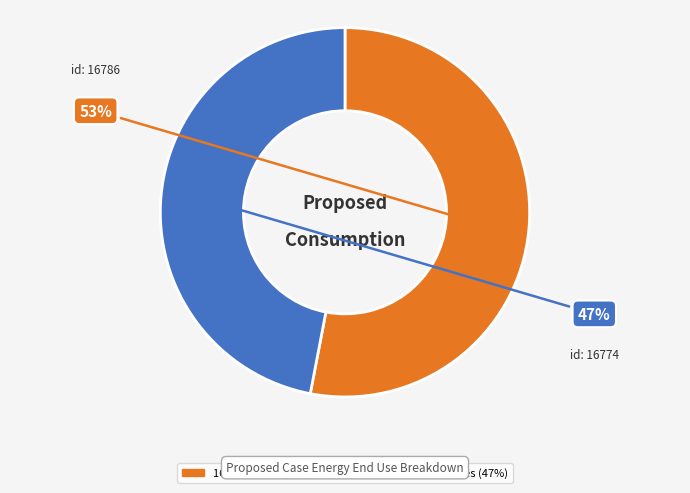

To the nearest percent, what is the combined percentage of 16786 and 16774?

100%